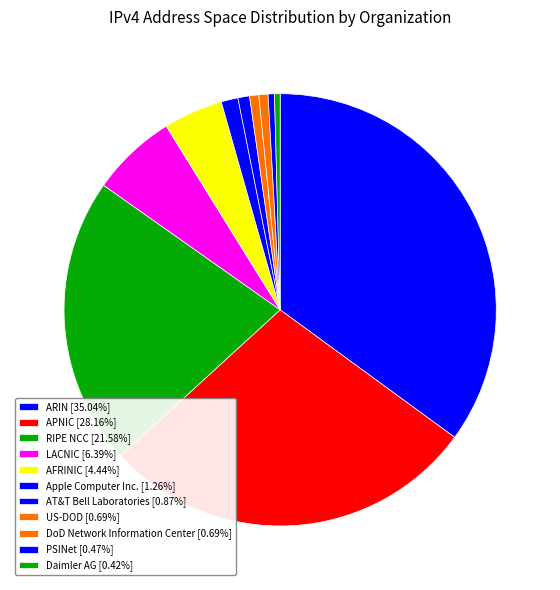

To the nearest percent, what is the difference between the largest and smallest slice percentages?

35%